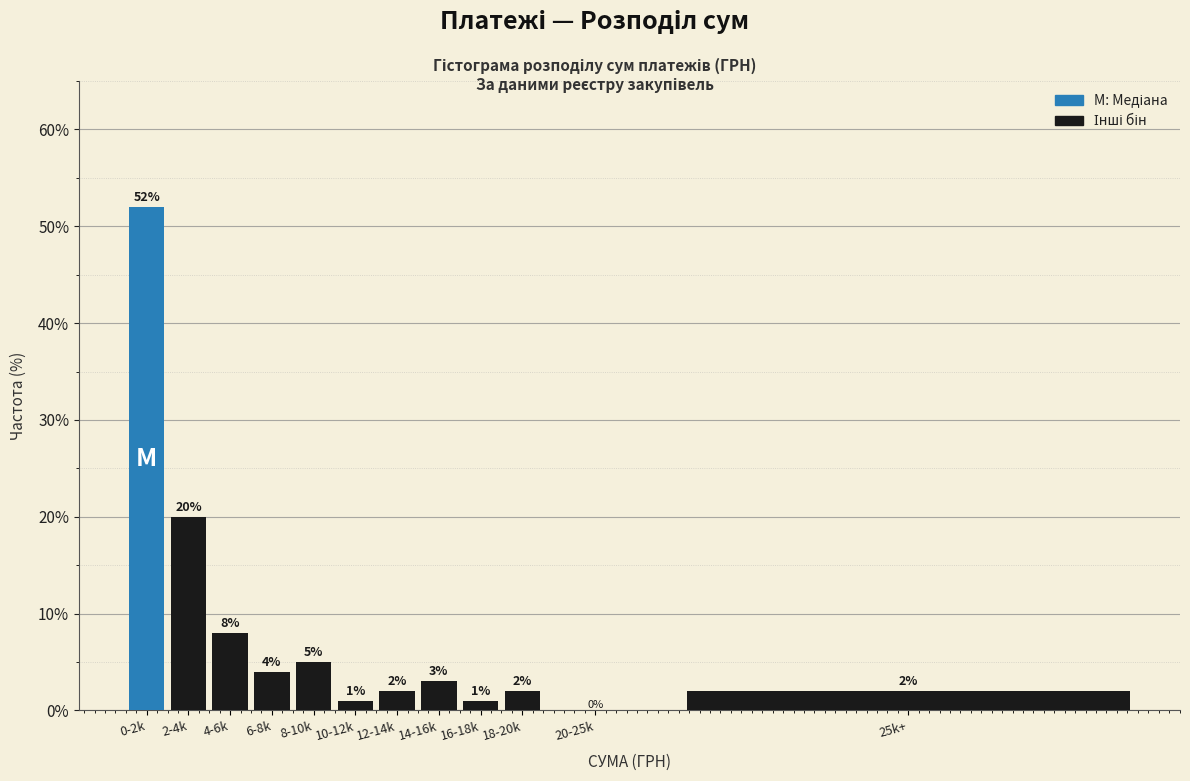

Reading left to right, transcribe all the data shown in this chart.

0-2k=52	2-4k=20	4-6k=8	6-8k=4	8-10k=5	10-12k=1	12-14k=2	14-16k=3	16-18k=1	18-20k=2	20-25k=0	25k+=2